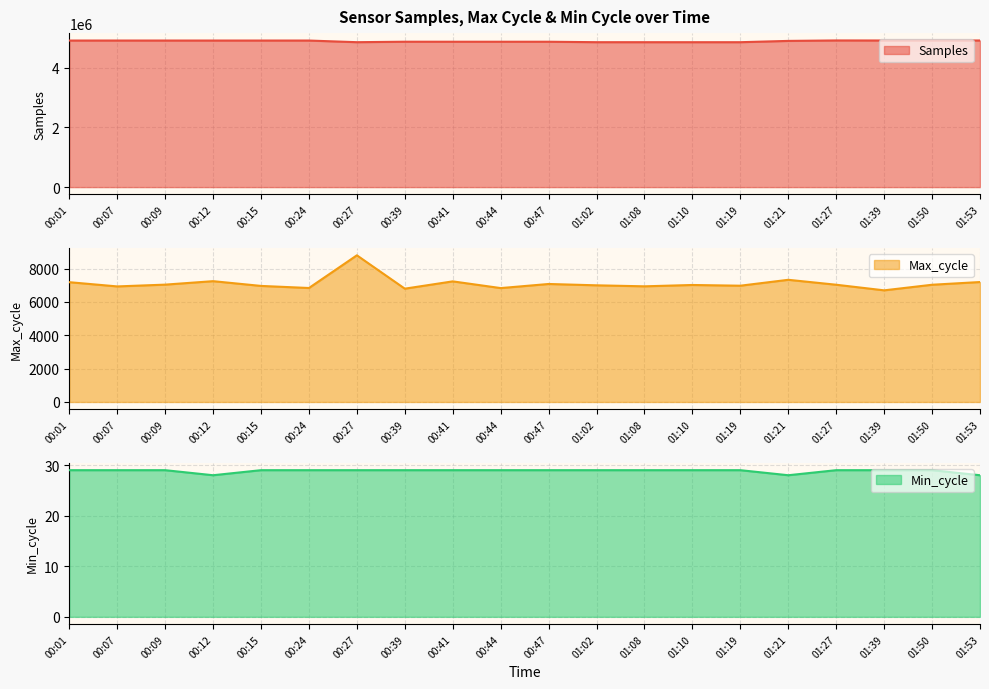

List the labels in order of Min_cycle value, largest first.

00:01, 00:07, 00:09, 00:15, 00:24, 00:27, 00:39, 00:41, 00:44, 00:47, 01:02, 01:08, 01:10, 01:19, 01:27, 01:39, 01:50, 00:12, 01:21, 01:53